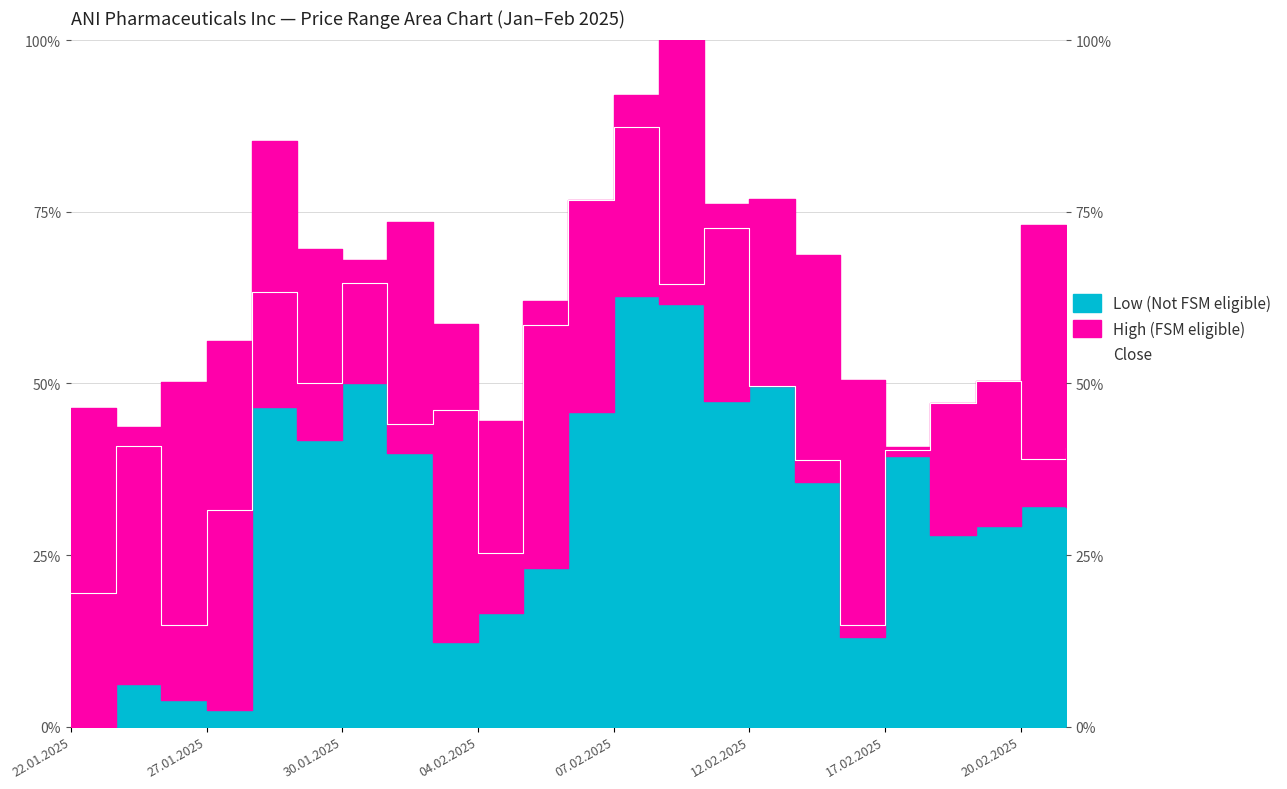

Which has a higher value, 19 or 10?

10